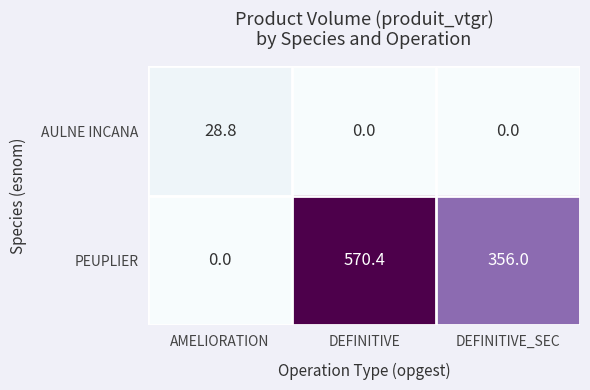

Rank the series by their maximum value, from highest to lowest.

PEUPLIER, AULNE INCANA